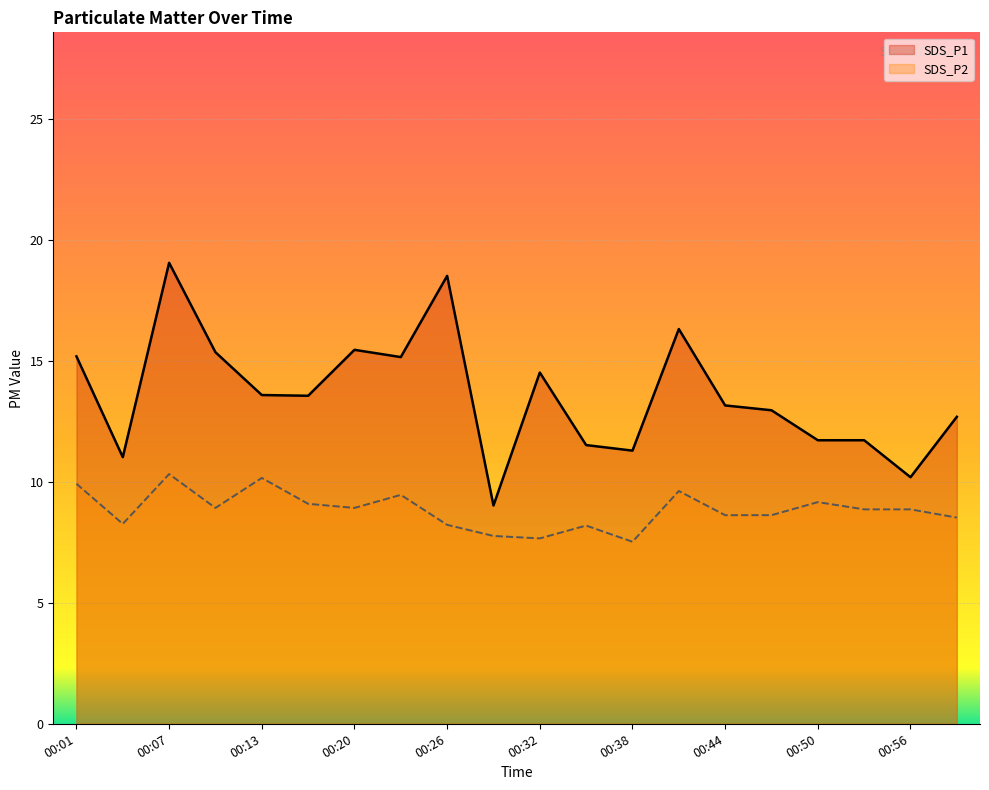

What is the approximate value of SDS_P1 at 00:41?

16.3